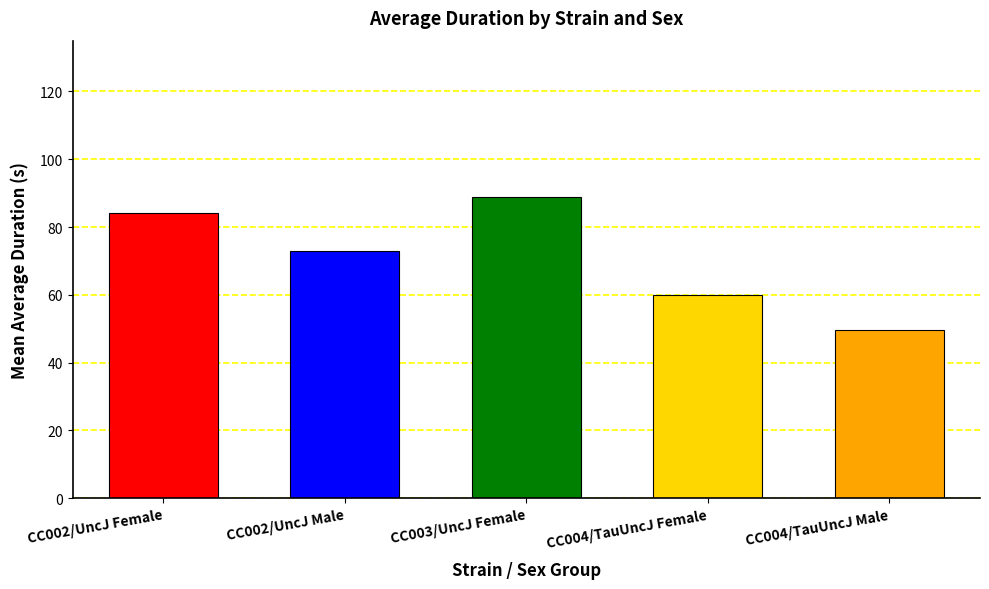

What is the average value?

71.1